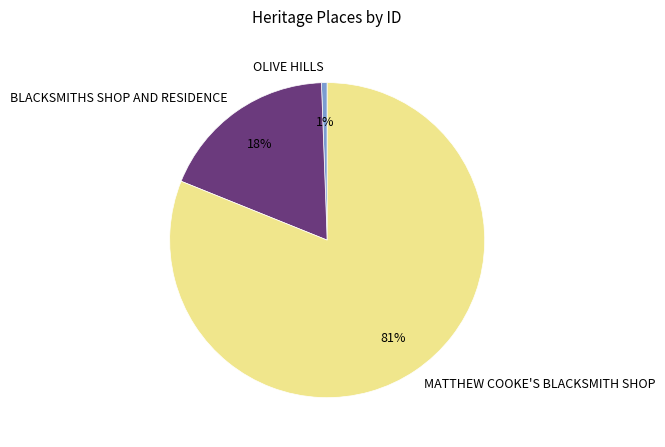

Combined, do BLACKSMITHS SHOP AND RESIDENCE and OLIVE HILLS account for over 50%?

No